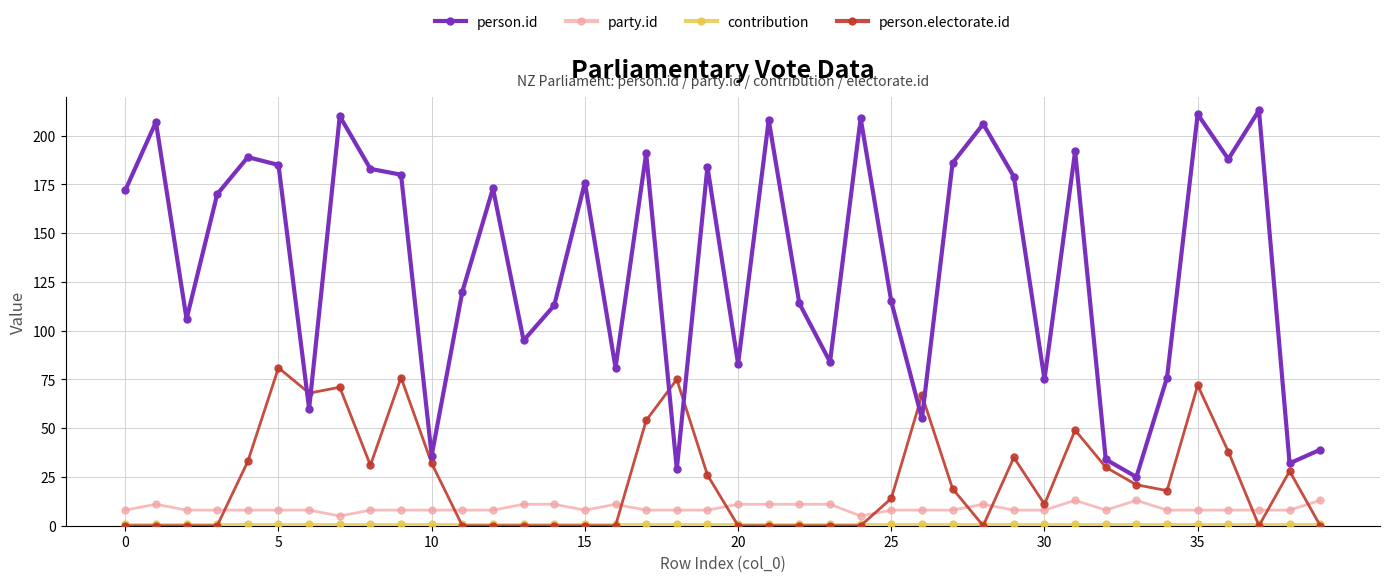

How many categories are shown in the chart?

40